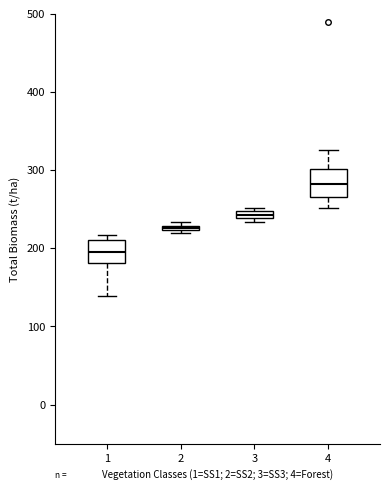

Which box's median line is the lowest?

1